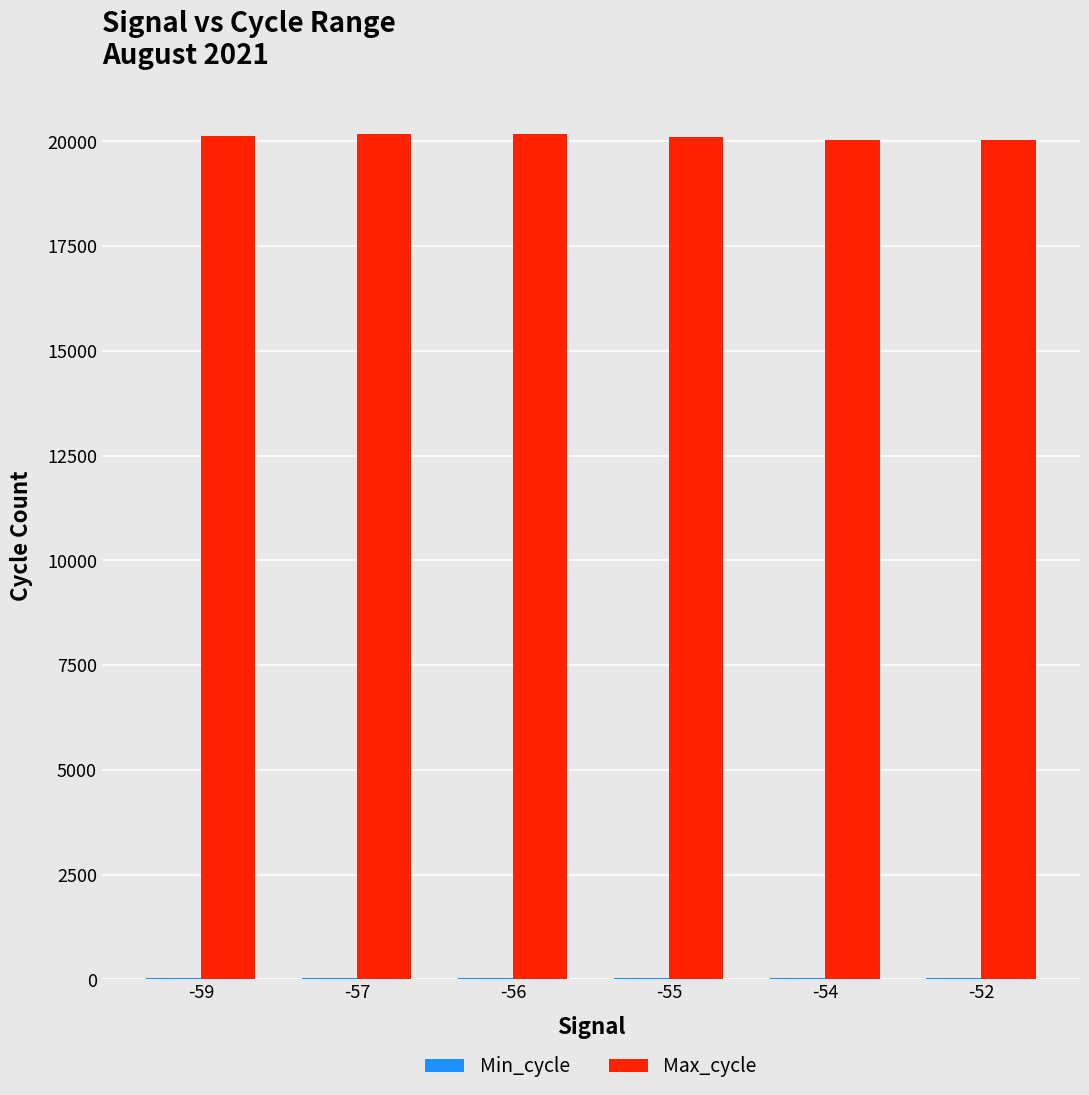

What is the maximum value shown in the chart?

20170.7